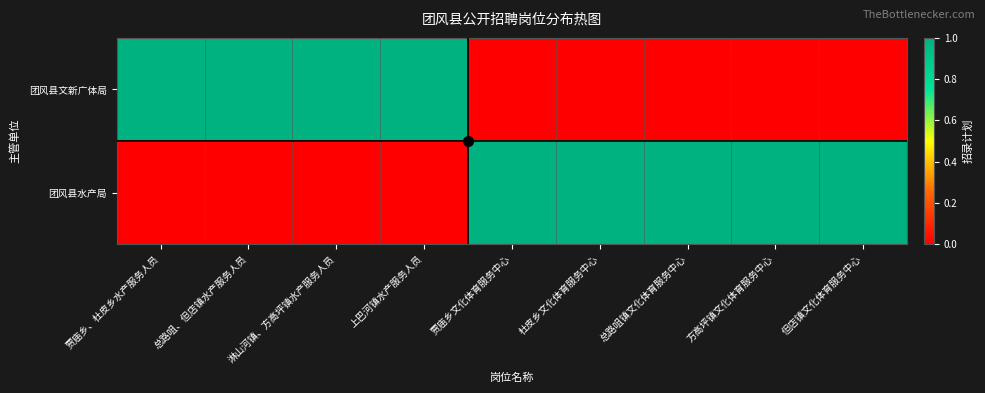

Which series has the largest range (max minus min)?

团风县文新广体局